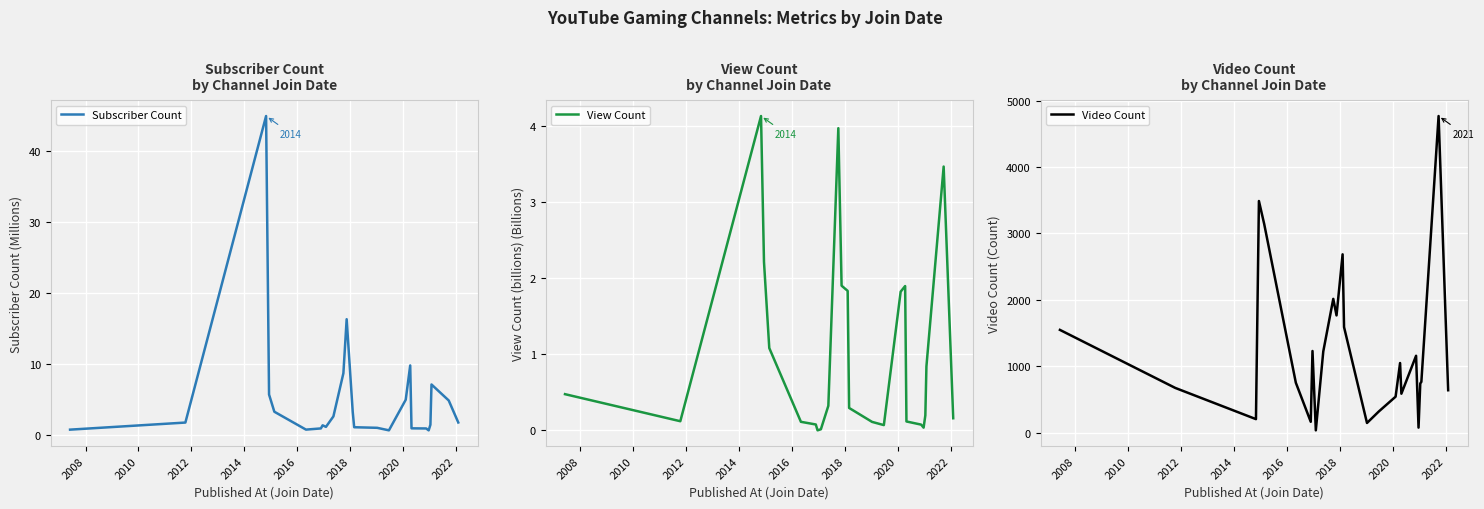

What is the sum of all View Count values?

25.3